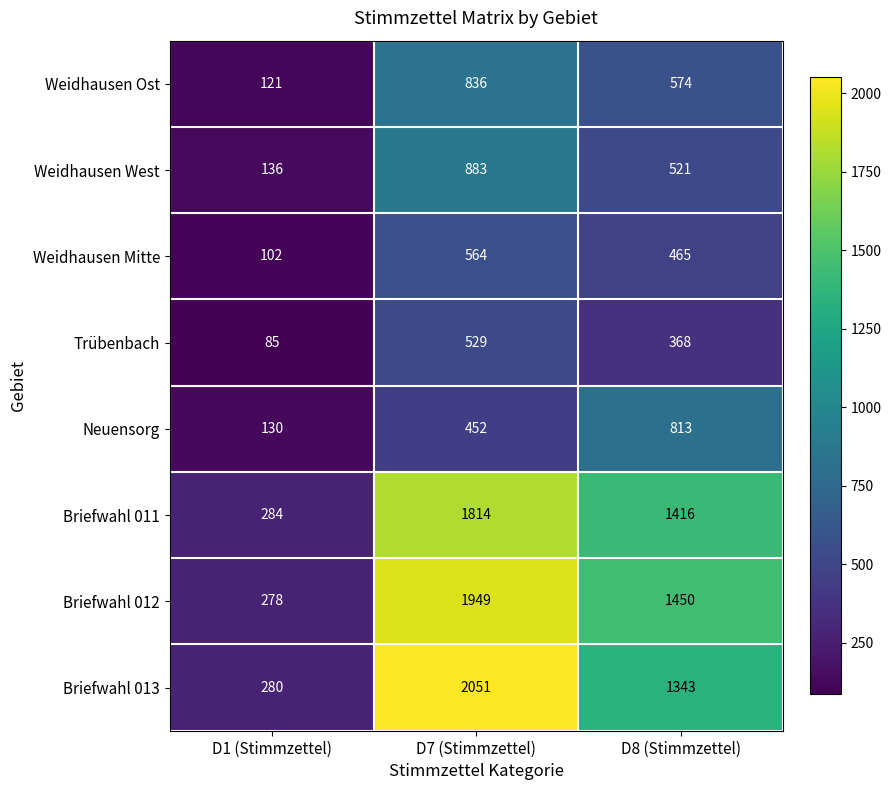

What is the difference between the Weidhausen Ost values at D8 (Stimmzettel) and D7 (Stimmzettel)?

262